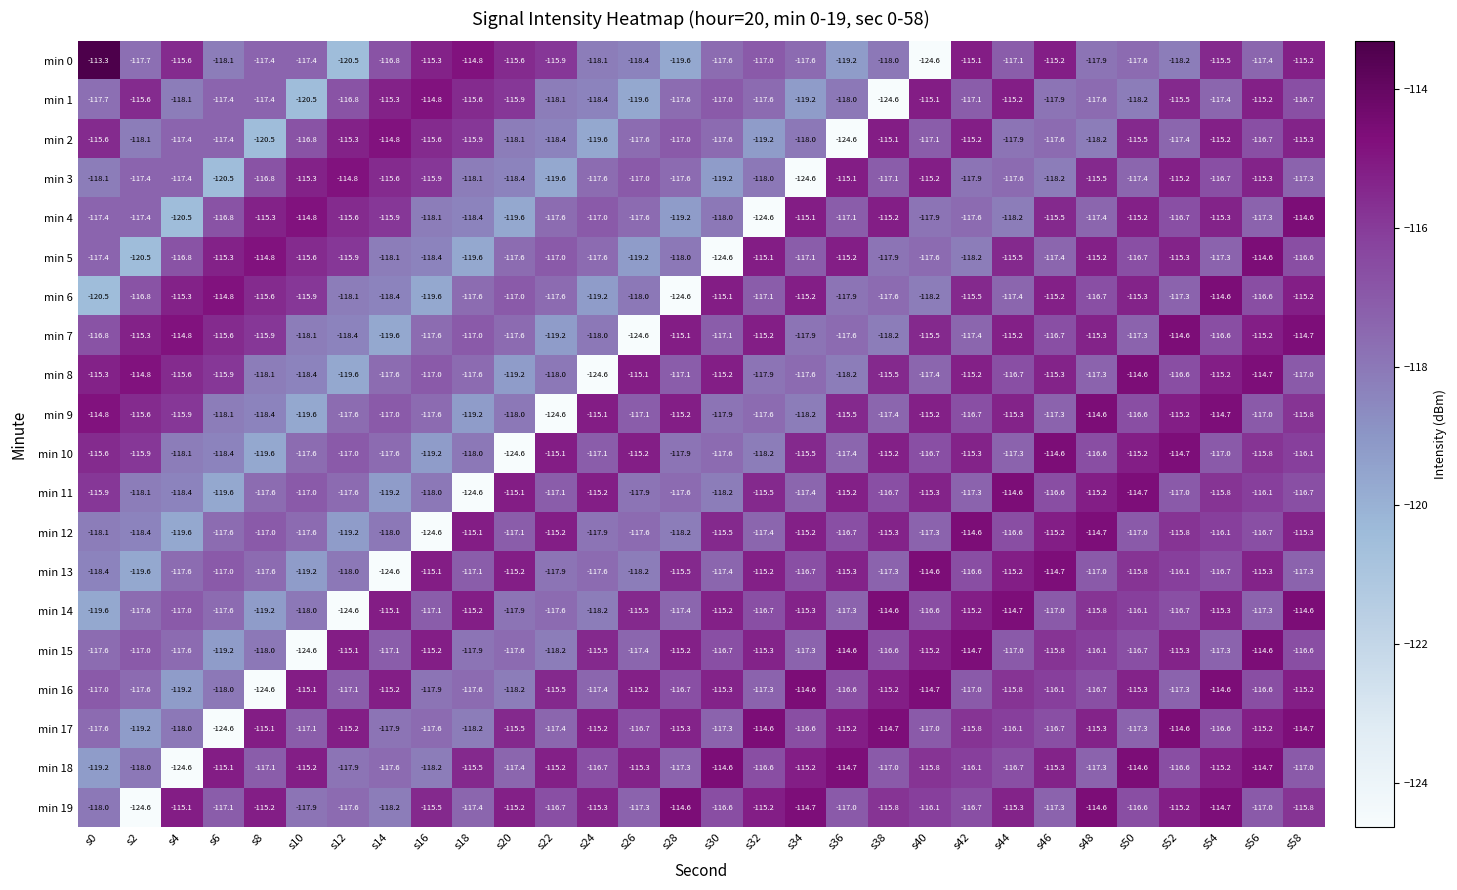

Between s36 and s38, which series saw the biggest shift?

min 2